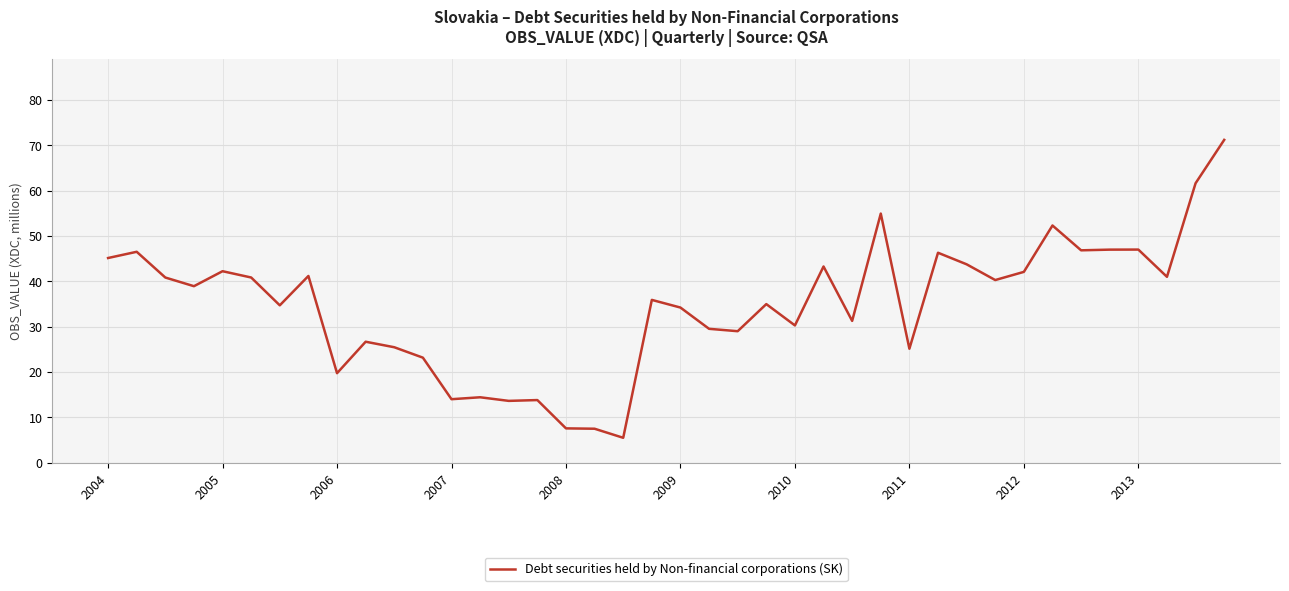

How many categories are shown in the chart?

40